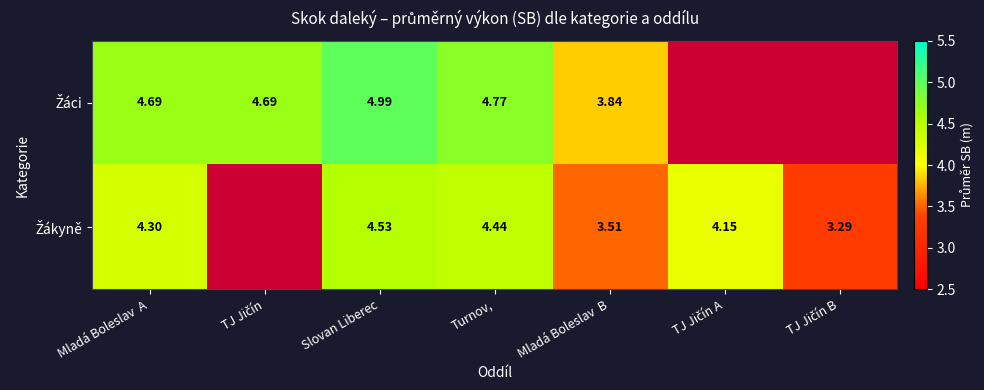

The Žáci series shows 1.7 at TJ Jičín. True or false?

False